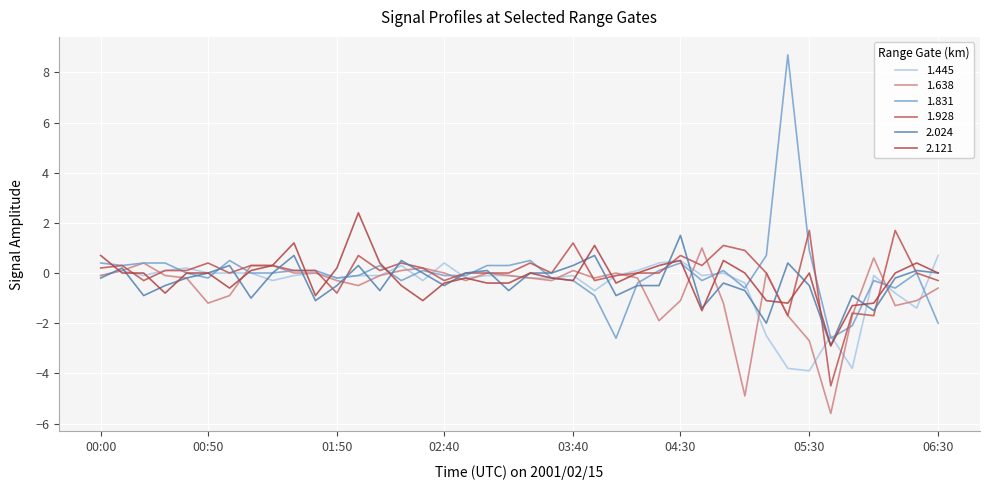

How many lines are shown in the chart?

6